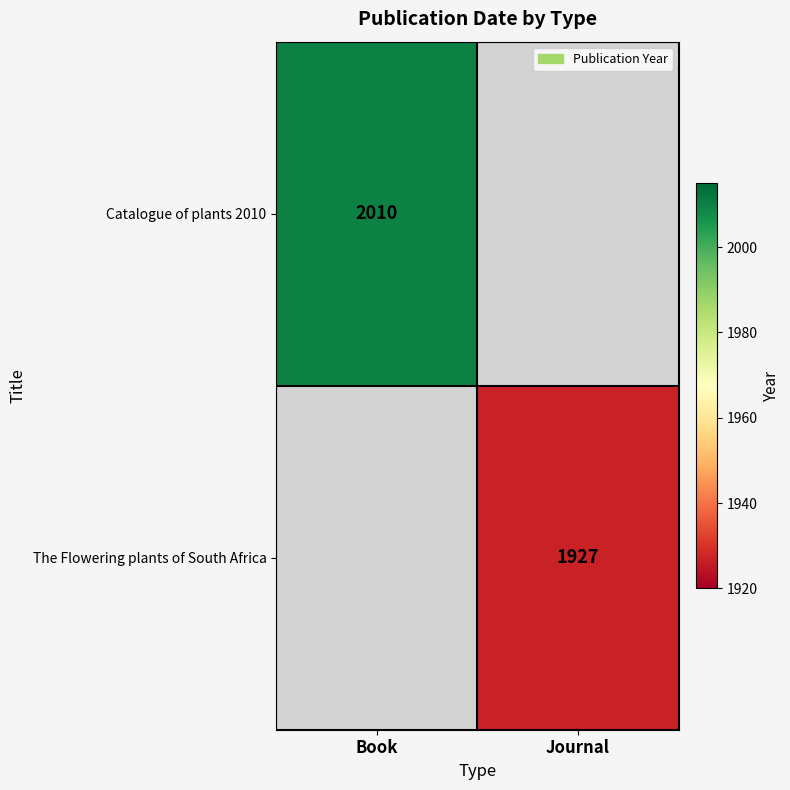

True or false: Catalogue of plants 2010 has a value of 3490 at Book.

False